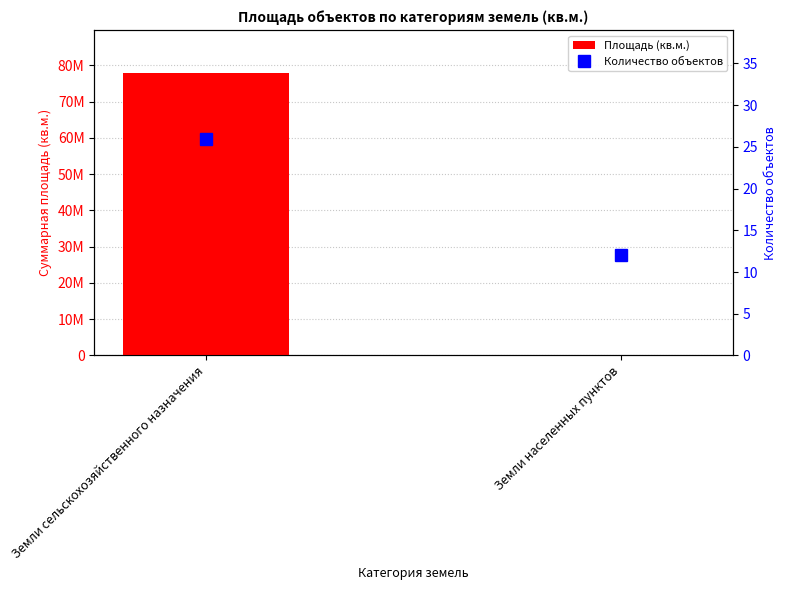

At which label does Площадь (кв.м.) reach its minimum?

Земли населенных пунктов